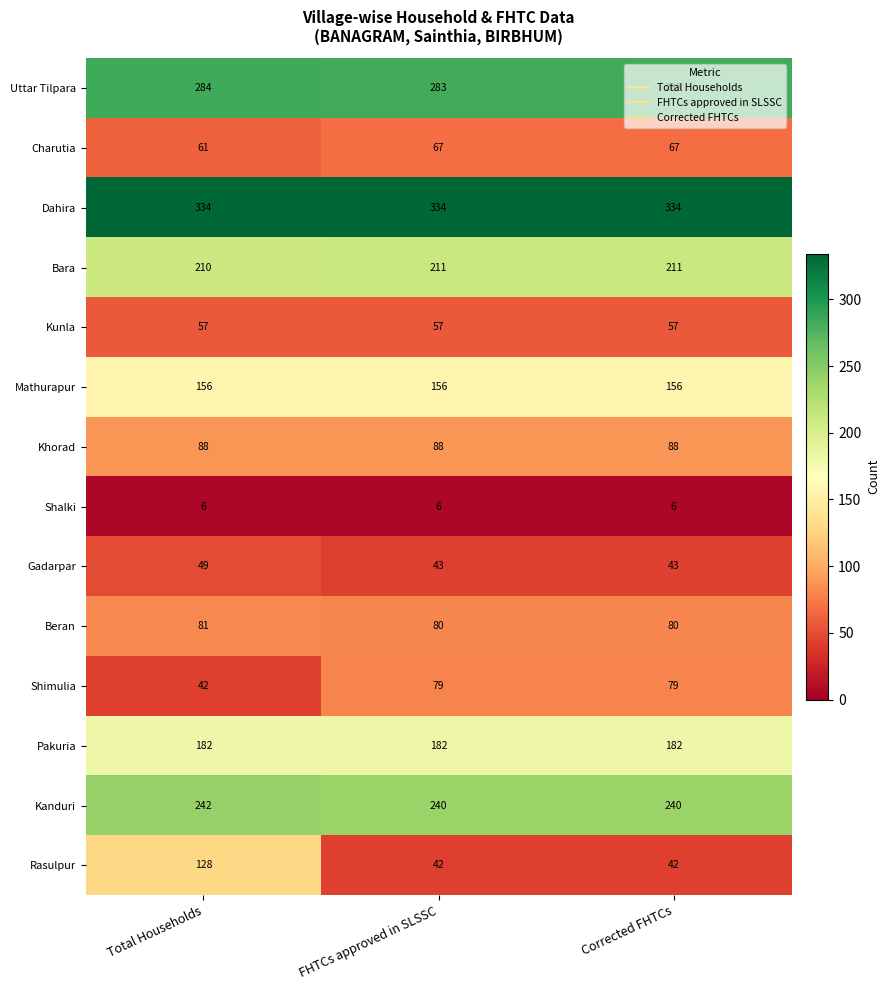

Where is Charutia nearest to the value 64?

Total Households